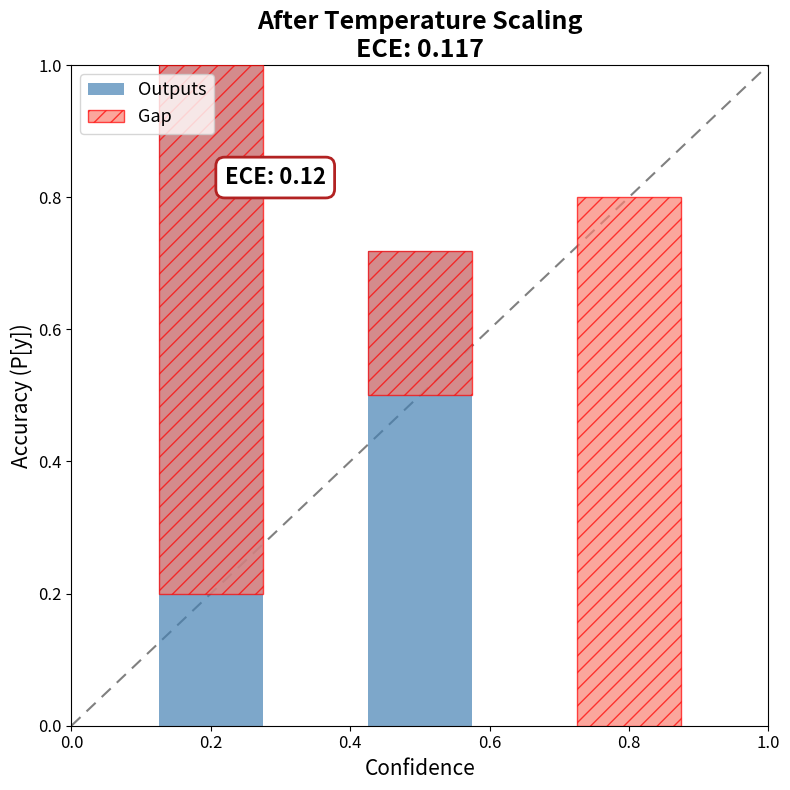

What is the greatest value displayed?

1.0